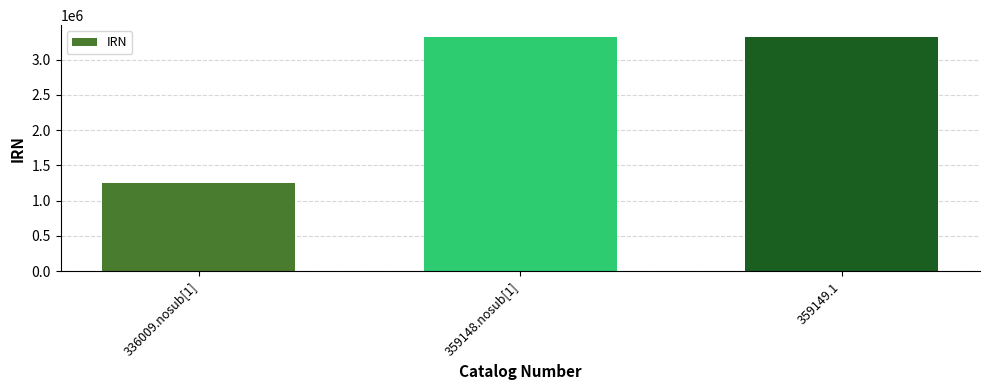

What position from the left is 336009.nosub[1]?

1